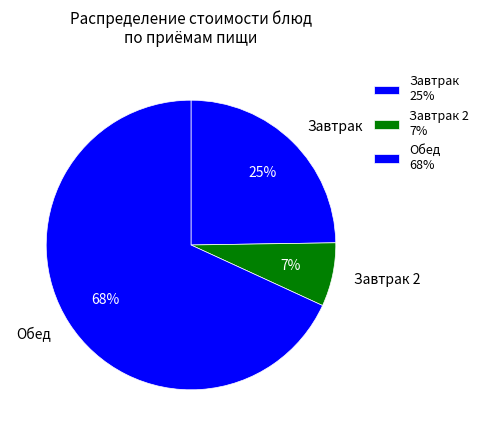

To the nearest percent, what percentage of the pie is Обед?

68%